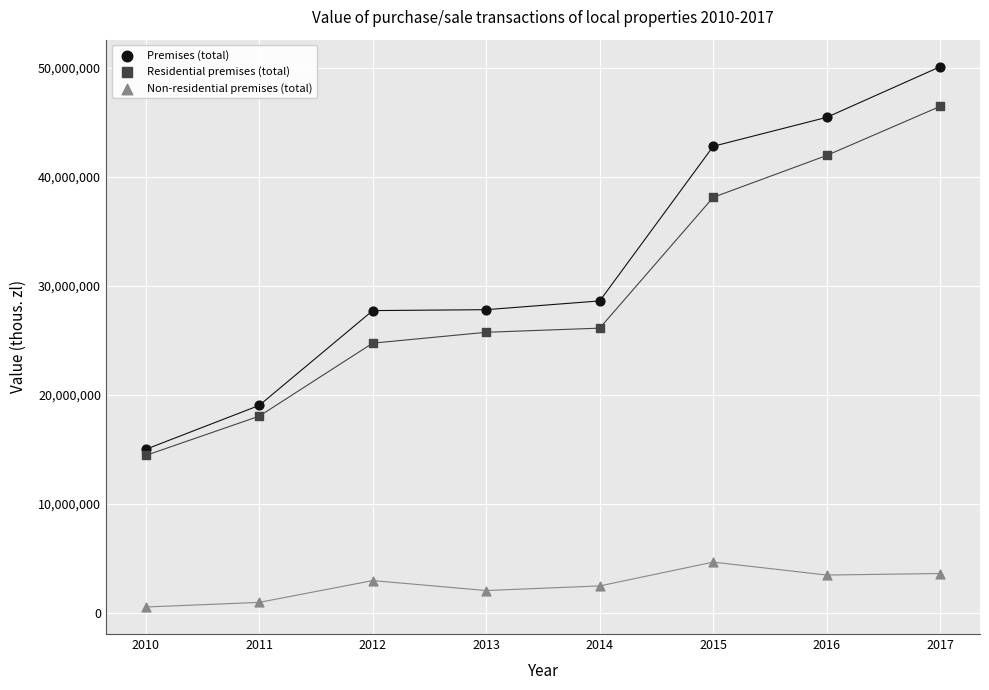

In the Premises (total) series, what Y value is closest to 32574827?

28639188